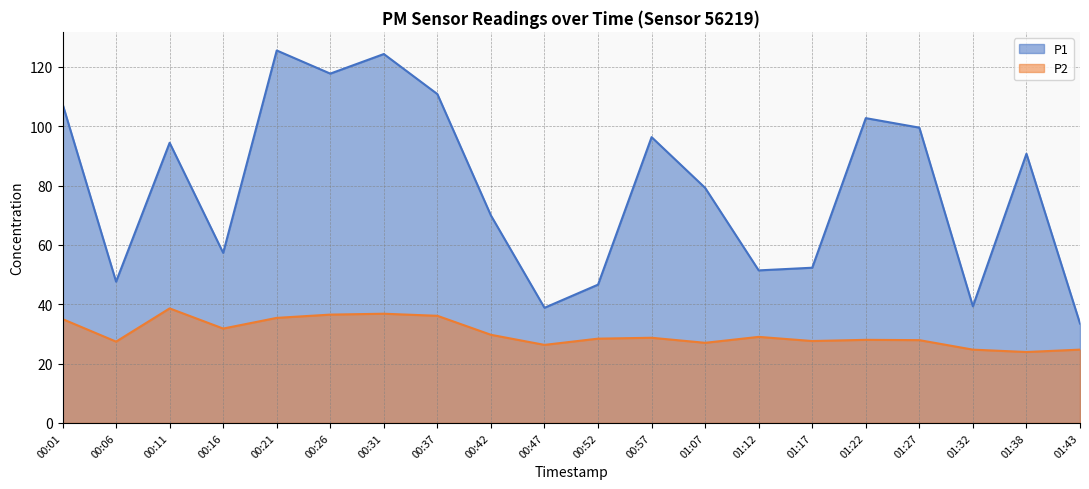

At which category is the sum across all series the highest?

00:31